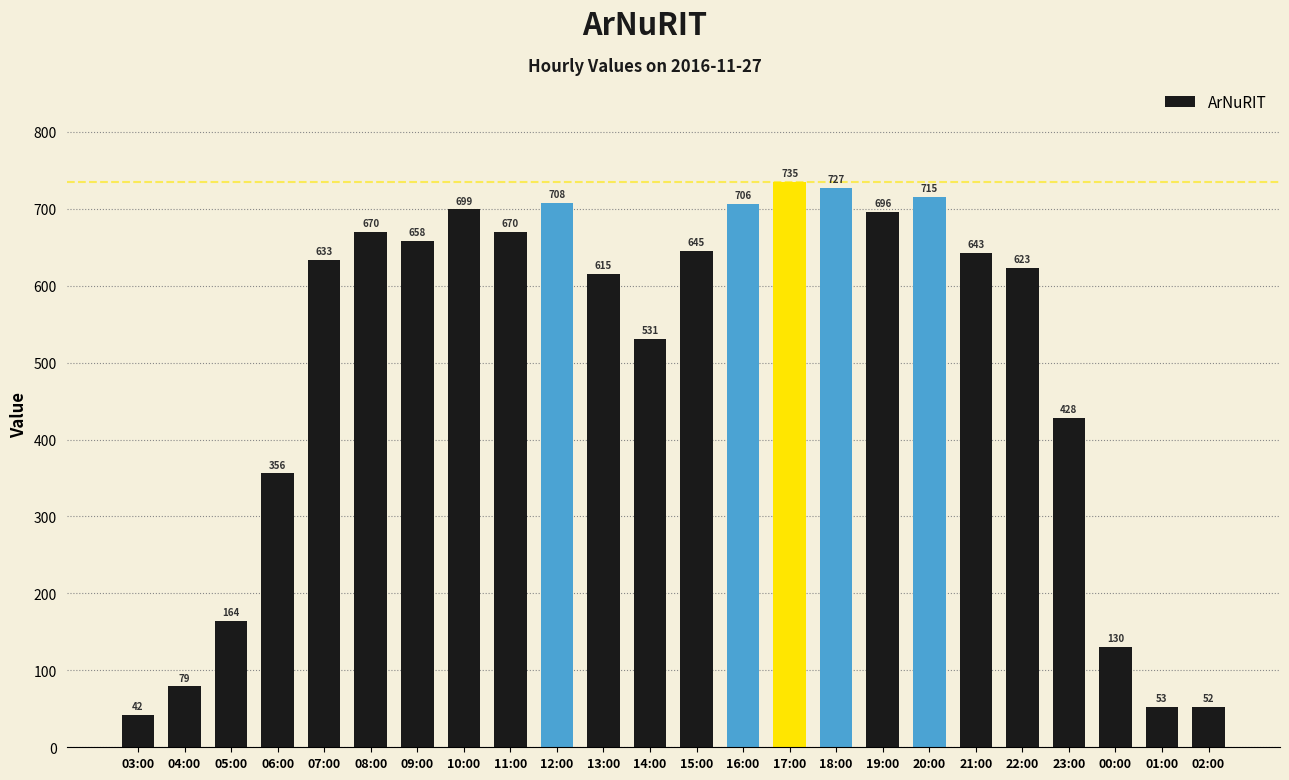

Is it true that the value at 02:00 is 52?

True